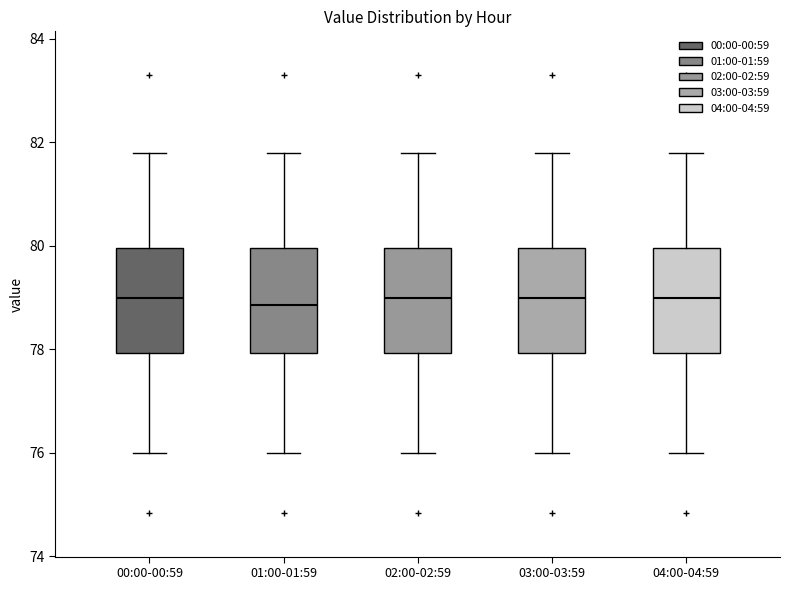

Reading left to right, transcribe this box plot: for each box, give where its median line is, the range the box spans, and where its two whiskers end, as read against the y-axis. The values are not printed on the chart, so give them approximately, as read against the axis.

00:00-00:59: median 79.0, box 78.0 to 80.0, whiskers 76.0 to 81.8
01:00-01:59: median 78.8, box 78.0 to 80.0, whiskers 76.0 to 81.8
02:00-02:59: median 79.0, box 78.0 to 80.0, whiskers 76.0 to 81.8
03:00-03:59: median 79.0, box 78.0 to 80.0, whiskers 76.0 to 81.8
04:00-04:59: median 79.0, box 78.0 to 80.0, whiskers 76.0 to 81.8